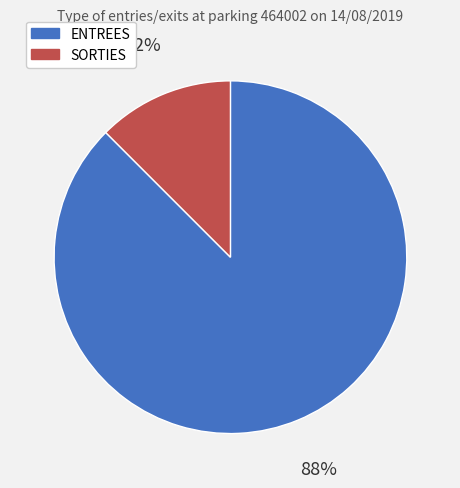

To the nearest percent, what is the average slice percentage?

50%